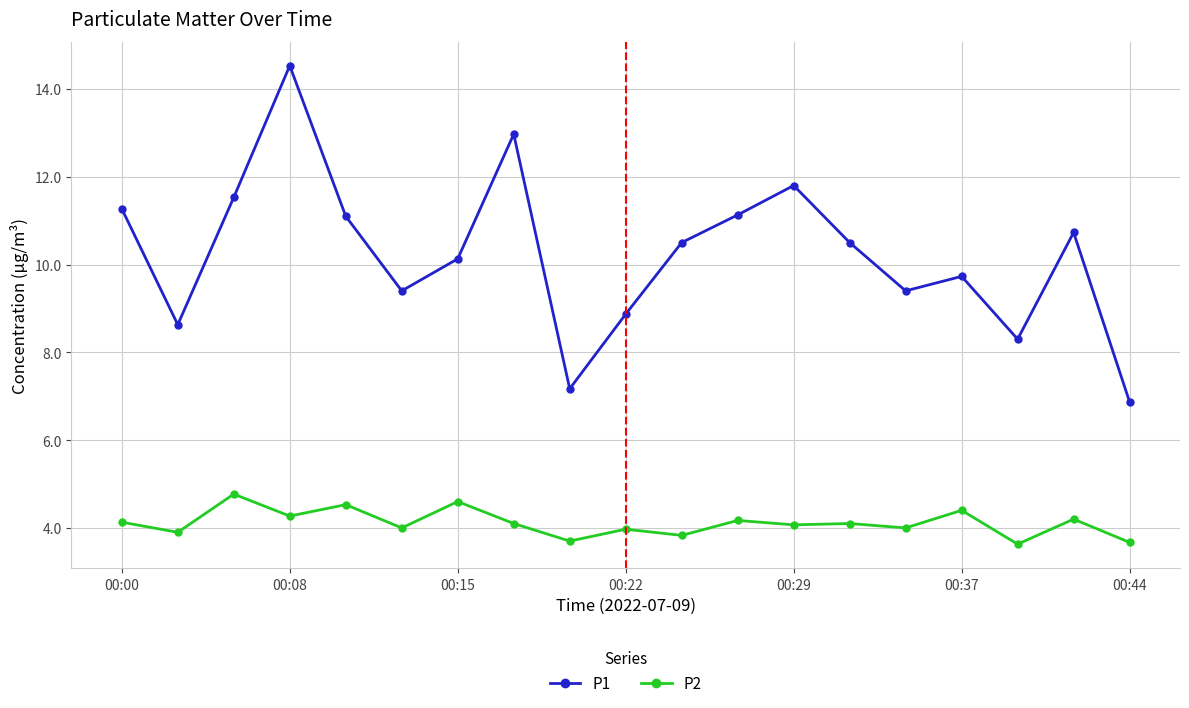

List the series in order of their peak value, lowest first.

P2, P1